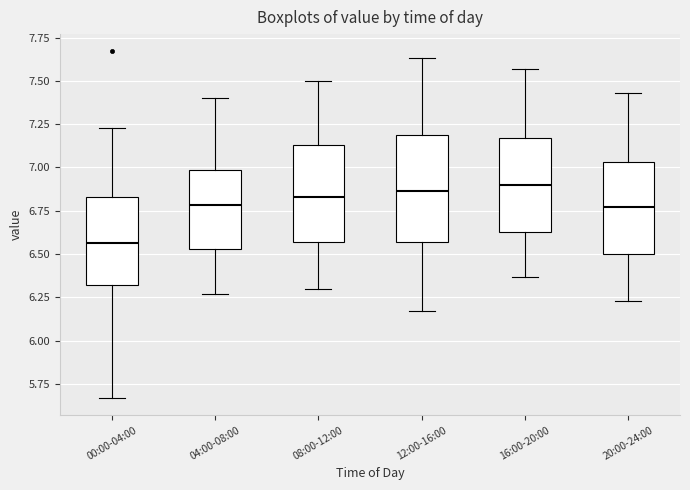

Where does the upper whisker of the box for 00:00-04:00 end on the y-axis? The values are not printed on the chart, so give them approximately, as read against the axis.

7.25